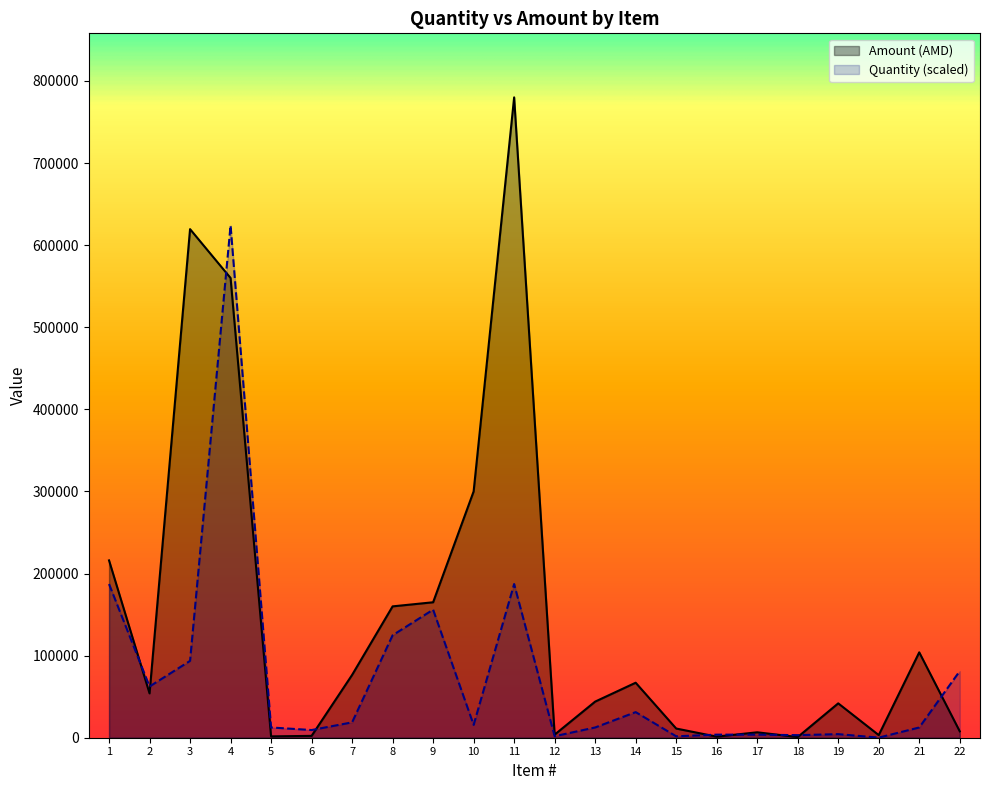

Between 6 and 20, which is larger?

6